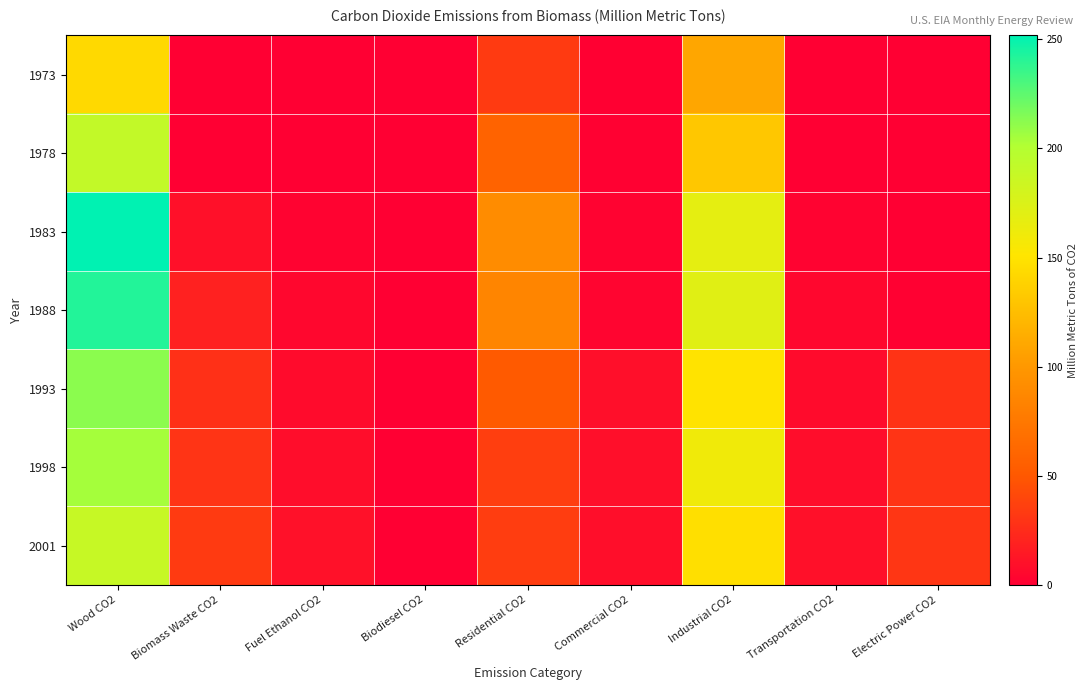

Reading left to right, list all the values displayed in this chart.

1973: Wood CO2=143.2	Biomass Waste CO2=0.1	Fuel Ethanol CO2=0.0	Biodiesel CO2=0.0	Residential CO2=33.2	Commercial CO2=0.6	Industrial CO2=109.3	Transportation CO2=0.0	Electric Power CO2=0.3
1978: Wood CO2=191.0	Biomass Waste CO2=0.1	Fuel Ethanol CO2=0.0	Biodiesel CO2=0.0	Residential CO2=58.3	Commercial CO2=1.1	Industrial CO2=131.4	Transportation CO2=0.0	Electric Power CO2=0.3
1983: Wood CO2=251.8	Biomass Waste CO2=9.5	Fuel Ethanol CO2=2.3	Biodiesel CO2=0.0	Residential CO2=91.0	Commercial CO2=2.1	Industrial CO2=168.0	Transportation CO2=2.3	Electric Power CO2=0.3
1988: Wood CO2=241.7	Biomass Waste CO2=19.2	Fuel Ethanol CO2=4.7	Biodiesel CO2=0.0	Residential CO2=85.4	Commercial CO2=3.0	Industrial CO2=171.2	Transportation CO2=4.6	Electric Power CO2=1.4
1993: Wood CO2=212.0	Biomass Waste CO2=27.8	Fuel Ethanol CO2=6.5	Biodiesel CO2=0.0	Residential CO2=51.6	Commercial CO2=9.0	Industrial CO2=149.8	Transportation CO2=6.4	Electric Power CO2=29.4
1998: Wood CO2=204.9	Biomass Waste CO2=29.5	Fuel Ethanol CO2=7.8	Biodiesel CO2=0.0	Residential CO2=35.6	Commercial CO2=9.0	Industrial CO2=160.3	Transportation CO2=7.7	Electric Power CO2=29.6
2001: Wood CO2=188.1	Biomass Waste CO2=33.0	Fuel Ethanol CO2=9.8	Biodiesel CO2=0.1	Residential CO2=34.7	Commercial CO2=8.5	Industrial CO2=147.2	Transportation CO2=9.7	Electric Power CO2=31.0